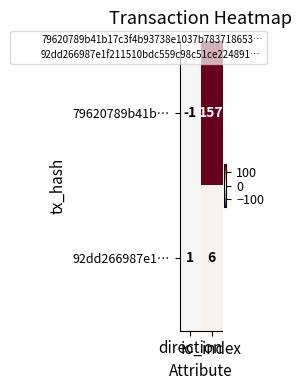

What is the average value of the 79620789b41b… series?

78